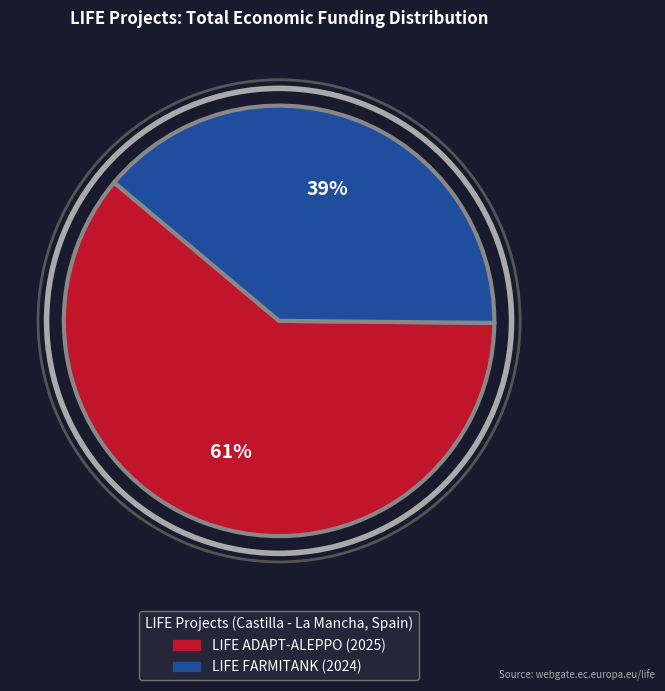

Which slice represents more than half of the pie?

LIFE ADAPT-ALEPPO (2025)